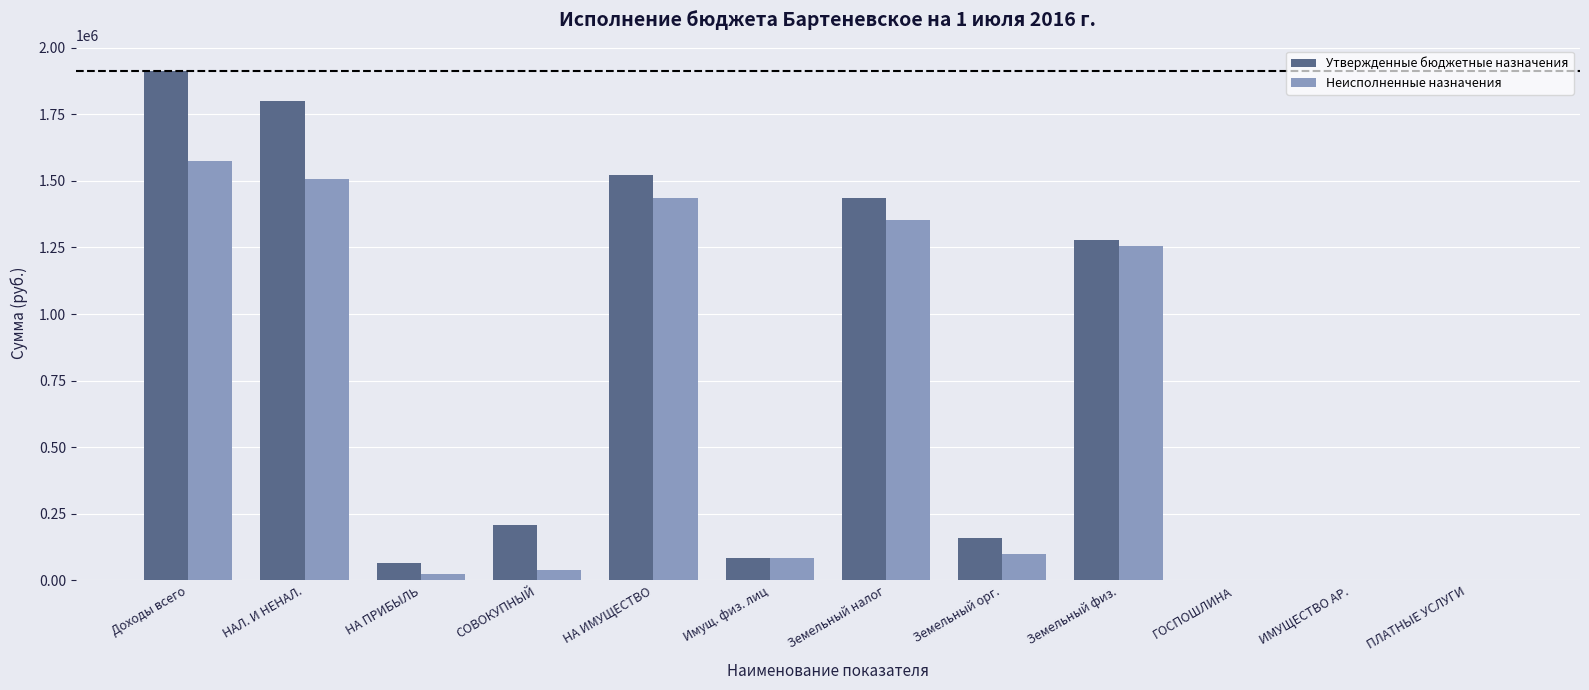

Between НА ИМУЩЕСТВО and Земельный налог, which series saw the biggest shift?

Утвержденные бюджетные назначения